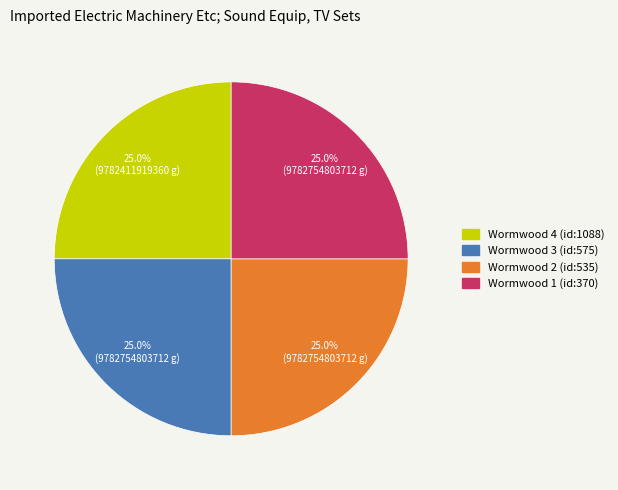

What is the ratio of the value at Wormwood 3 (id:575) to the value at Wormwood 2 (id:535)?

1.0